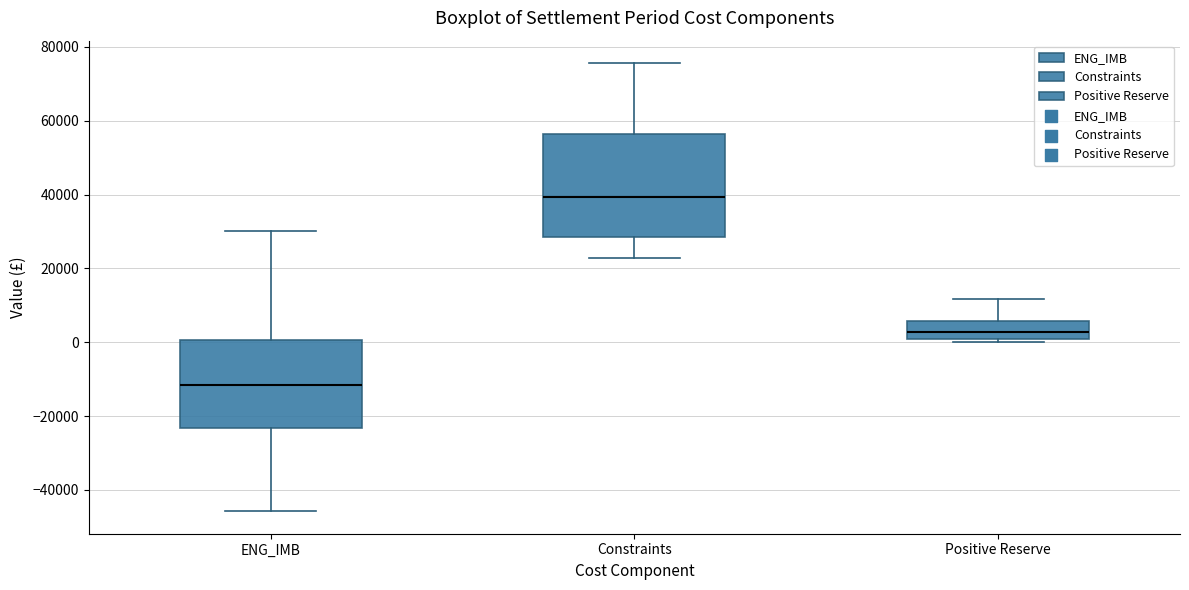

Which box has the highest median line?

Constraints